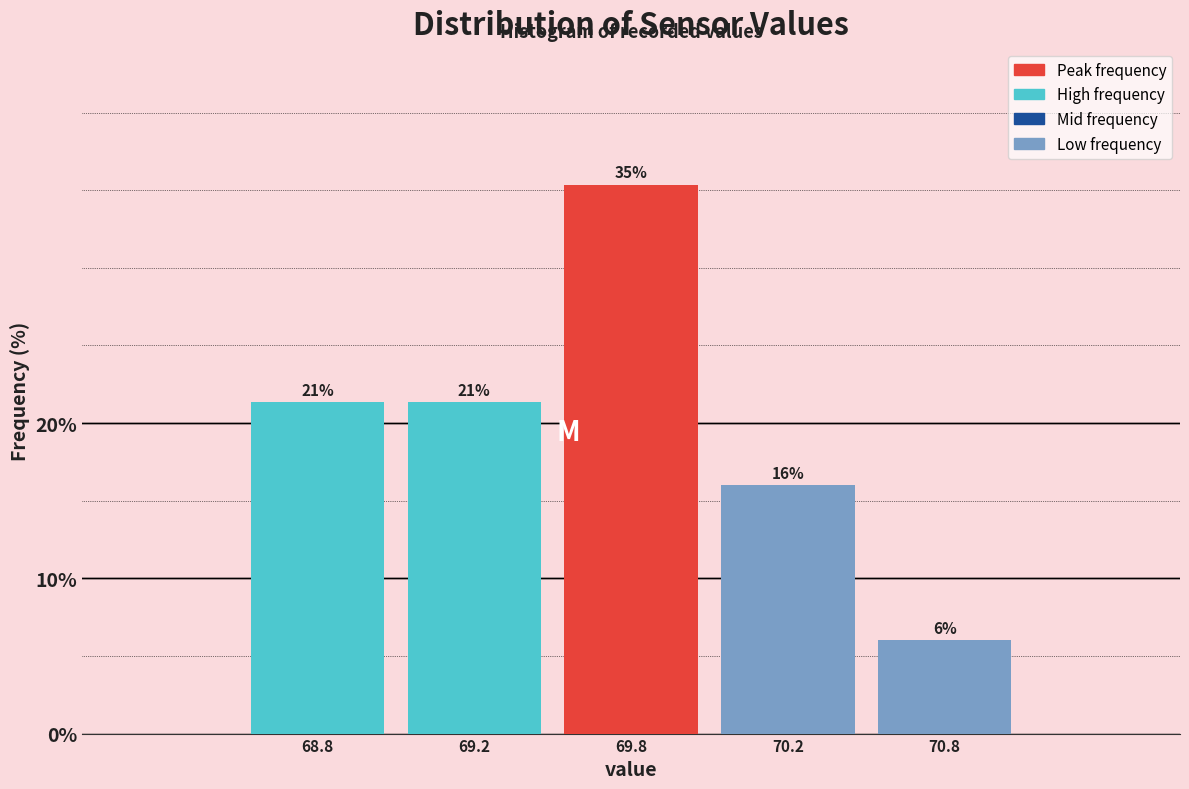

How many bars are there in total?

5